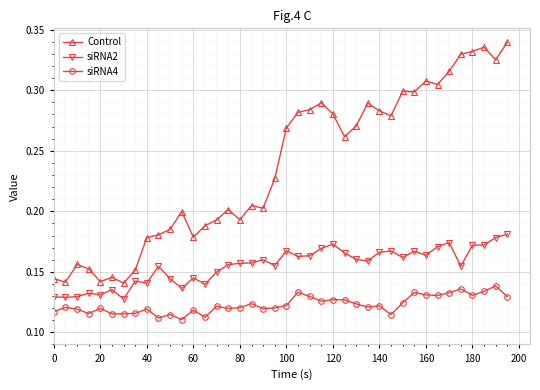

Does the chart display data point markers on the line(s)?

Yes